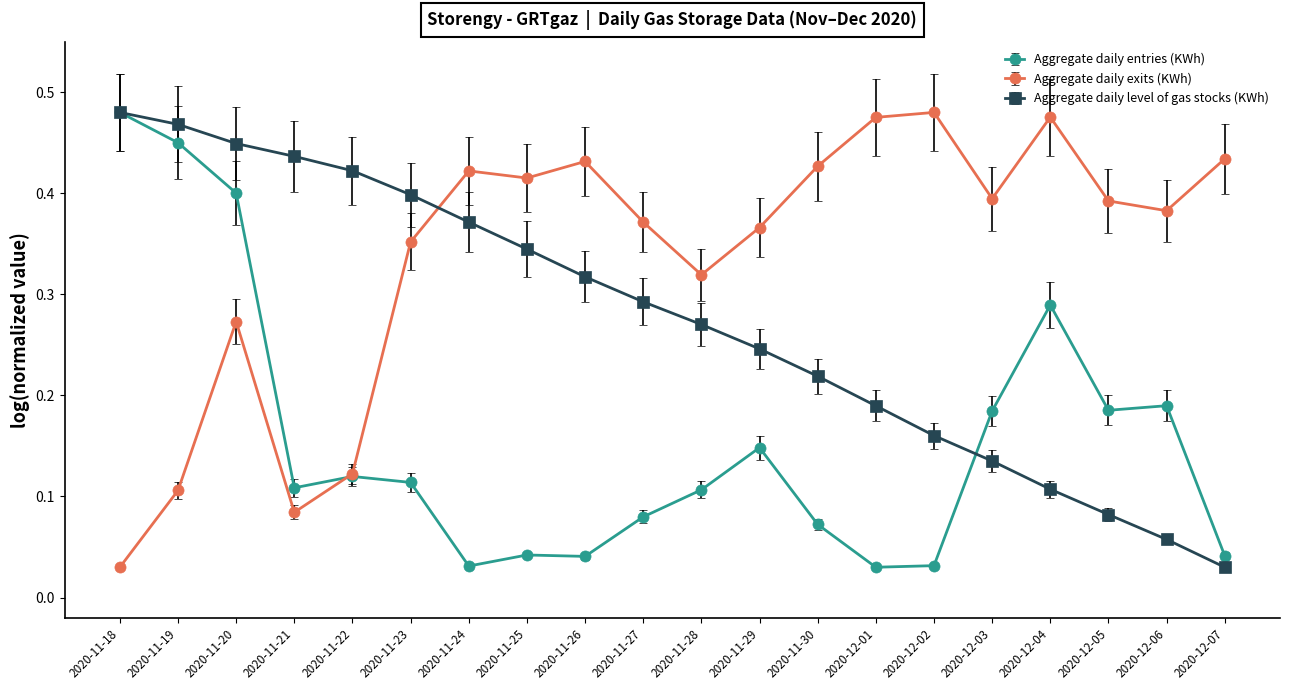

Does the chart display data point markers on the line(s)?

Yes